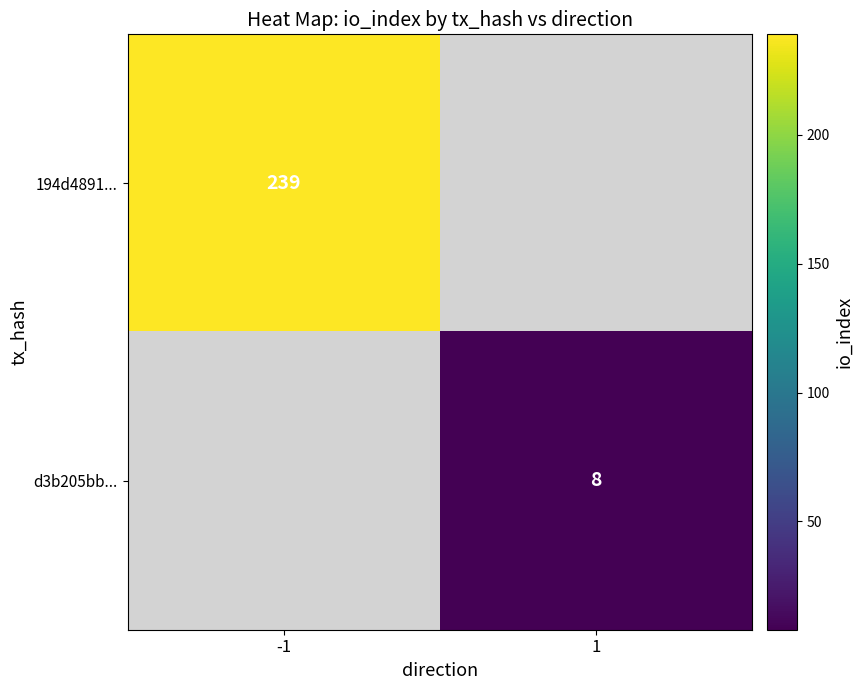

The value of 194d4891... at -1 is 389. True or false?

False